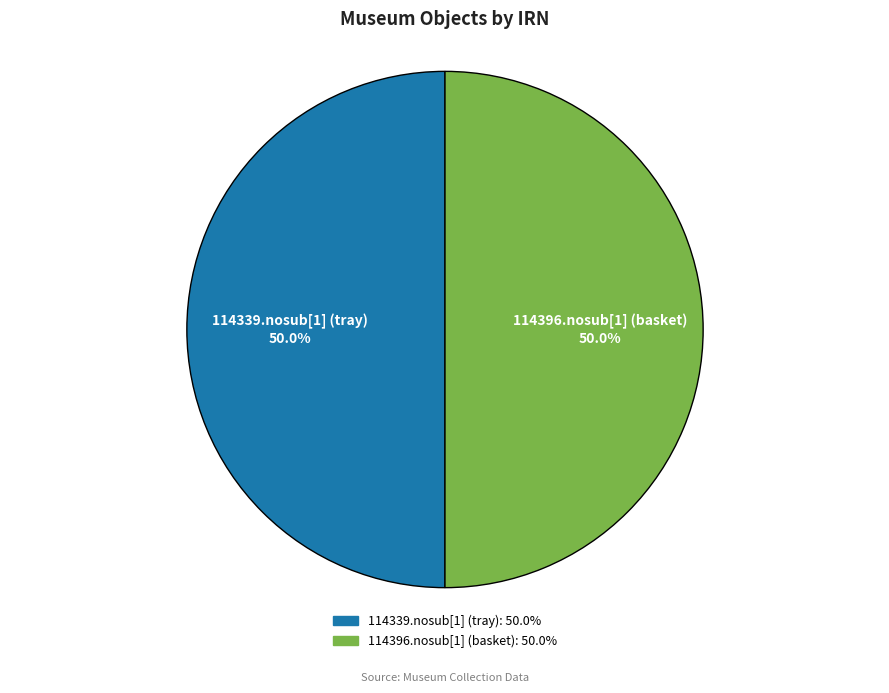

True or false: 114339.nosub[1] (tray) accounts for 58% of the total.

False